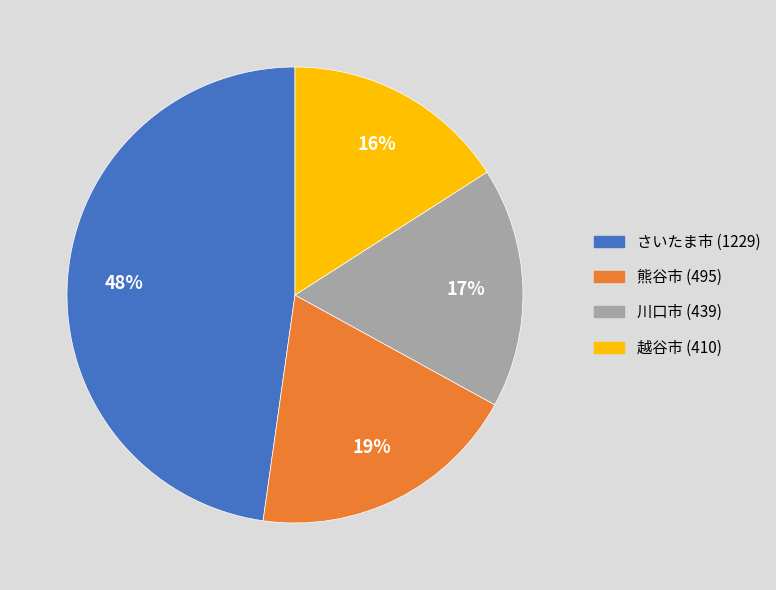

How many segments does this pie chart have?

4